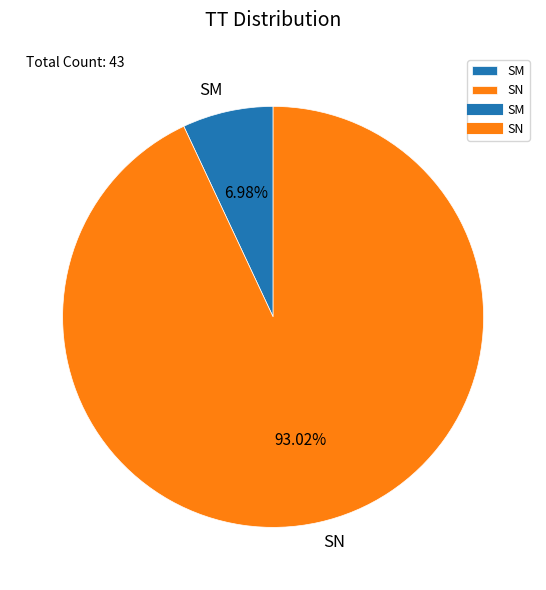

How many segments does this pie chart have?

2